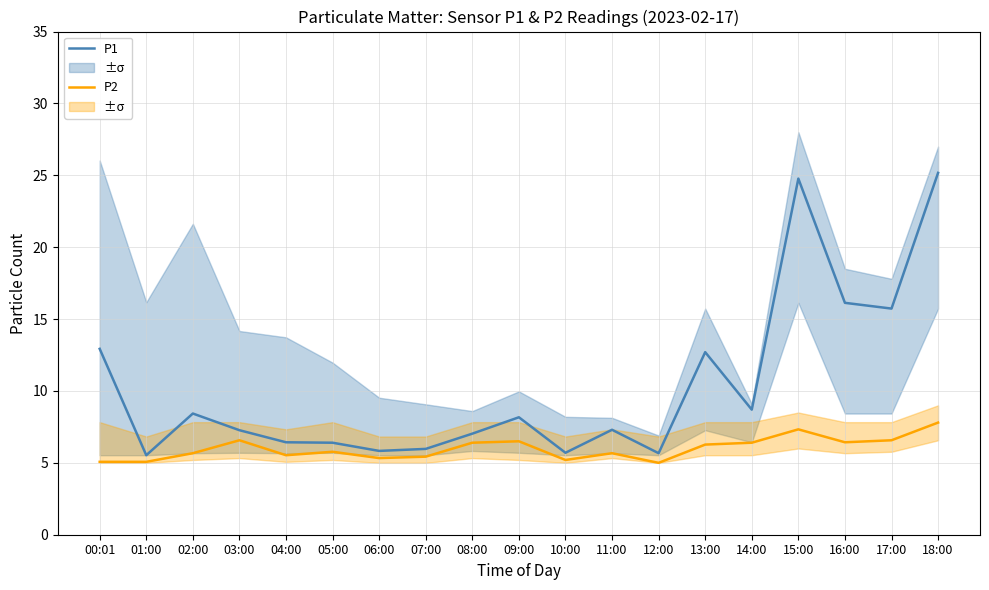

How many data points in P1 are less than 7?

7